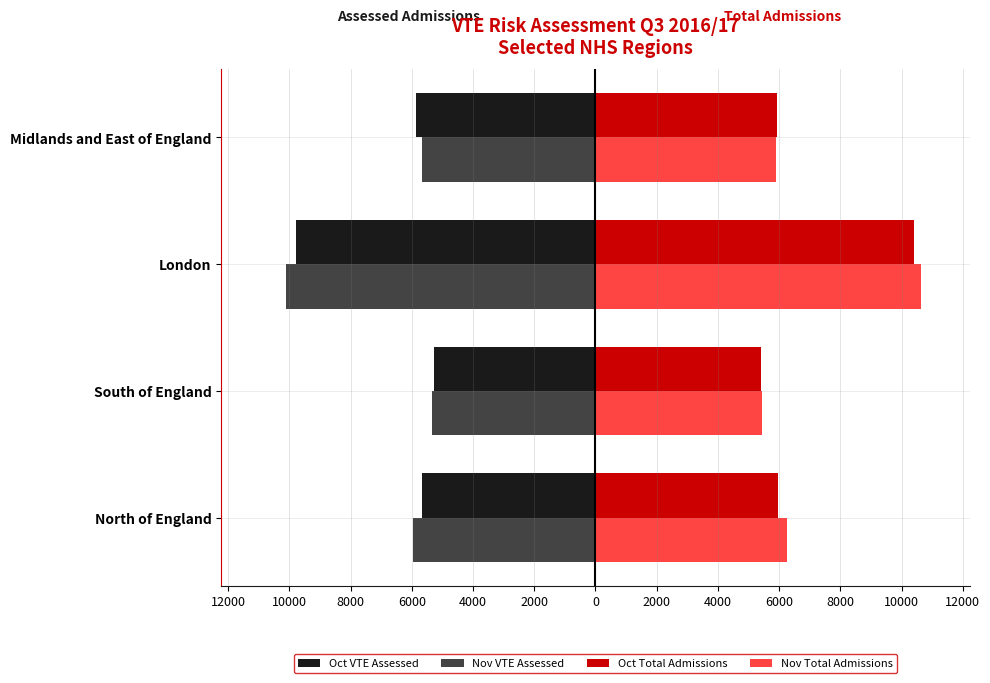

What are all the series names shown in the legend?

Oct VTE Assessed, Nov VTE Assessed, Oct Total Admissions, Nov Total Admissions